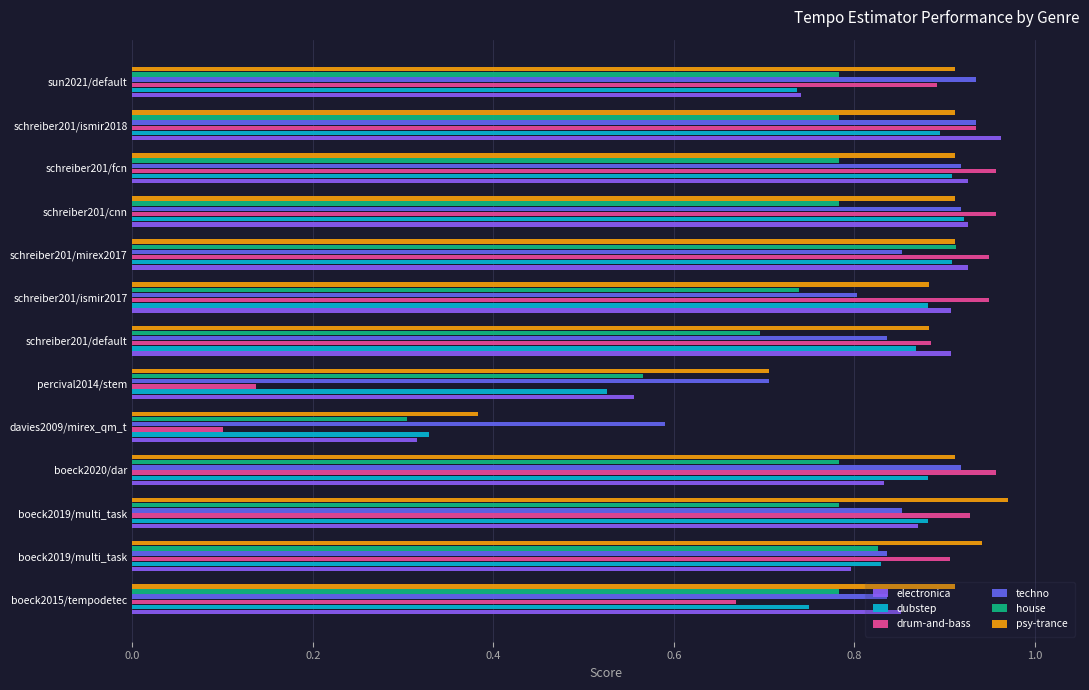

What is the sum of all drum-and-bass values?

10.2